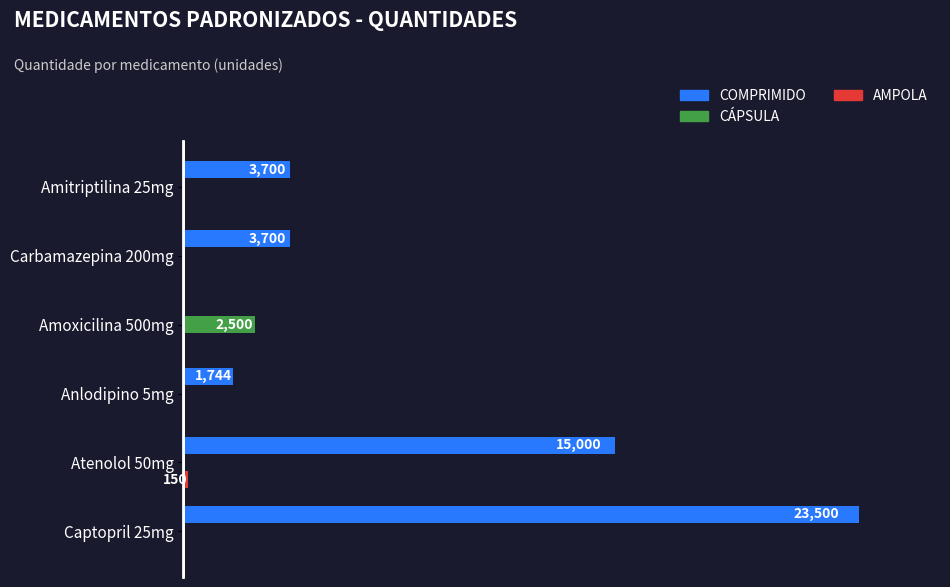

Does the chart contain stacked bars?

No